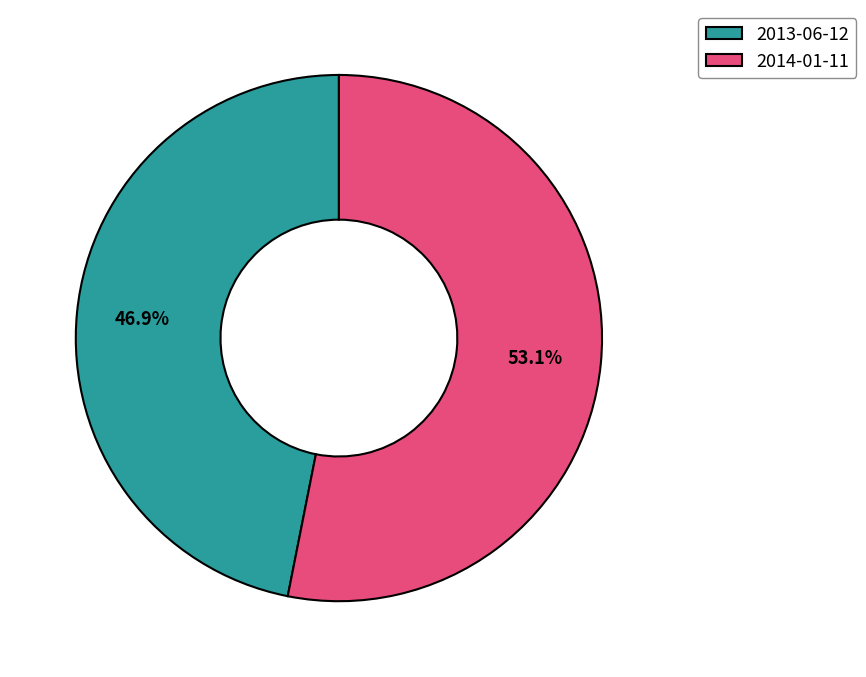

How many segments does this pie chart have?

2